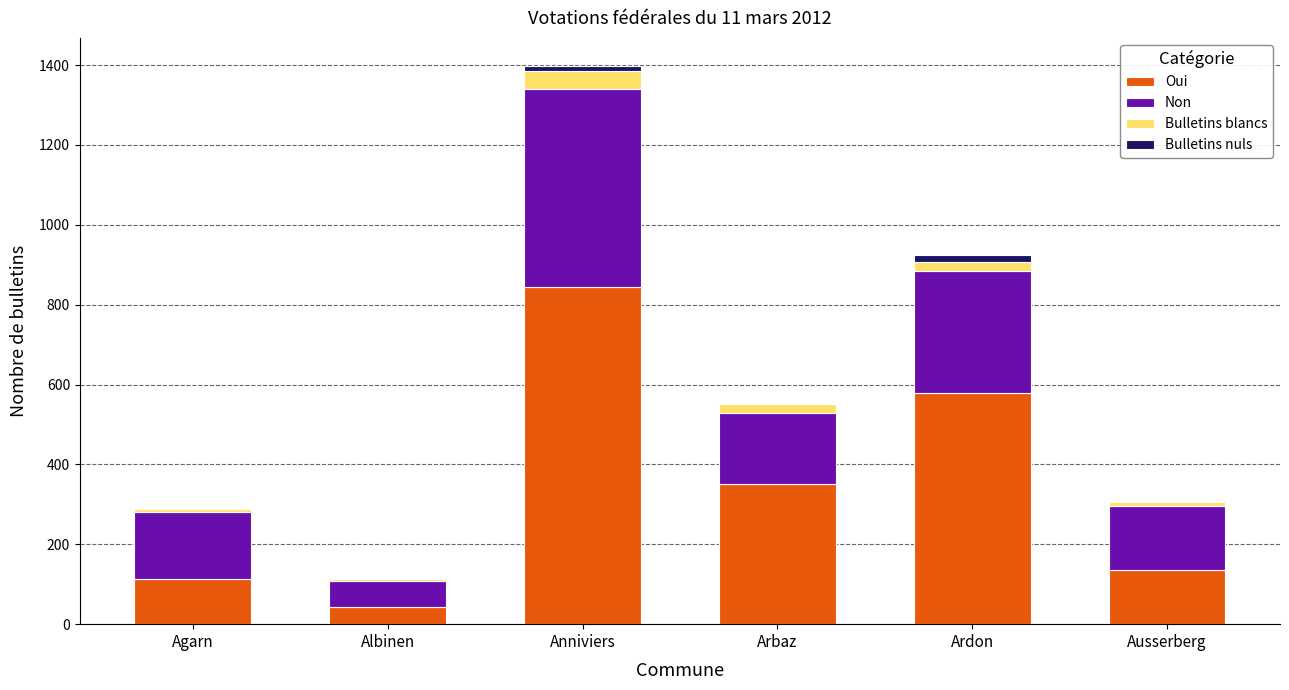

What is the highest value of the Oui series?

844